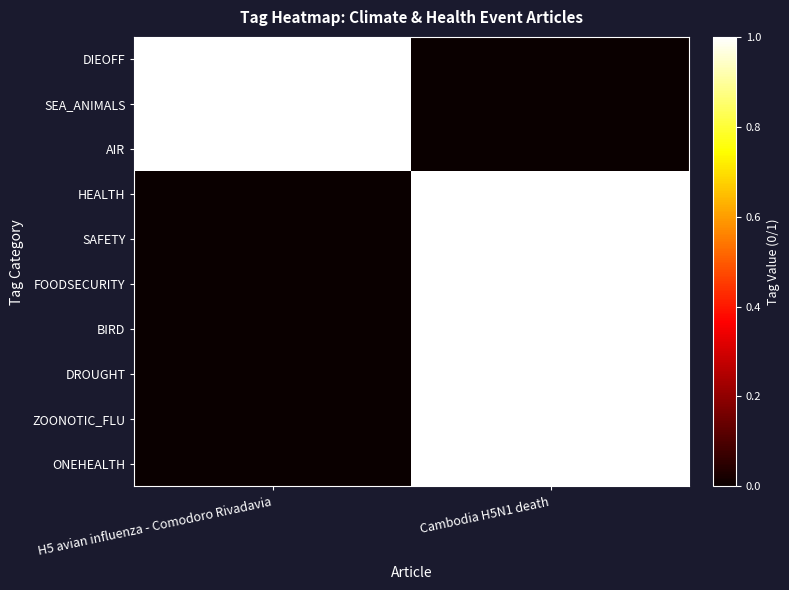

What is the difference between the highest and lowest values at H5 avian influenza - Comodoro Rivadavia?

1